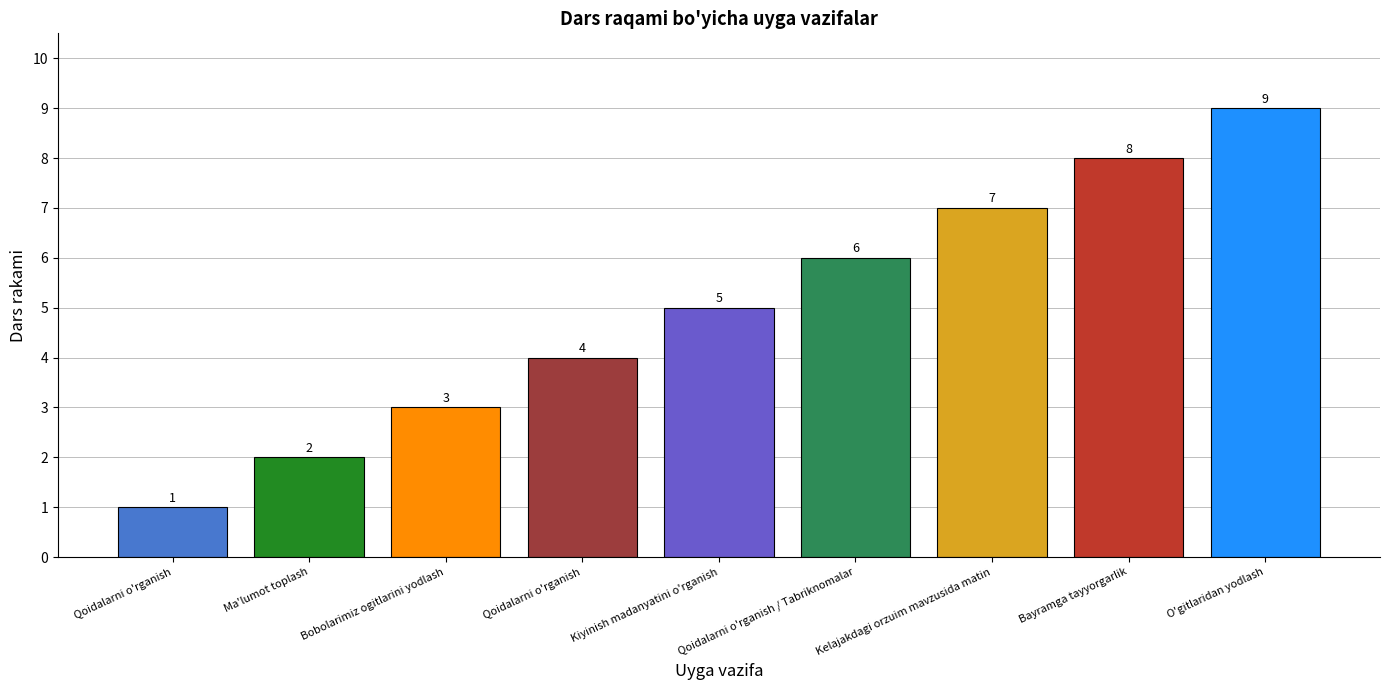

What is the label of the 6th bar from the left?

Qoidalarni o'rganish / Tabriknomalar